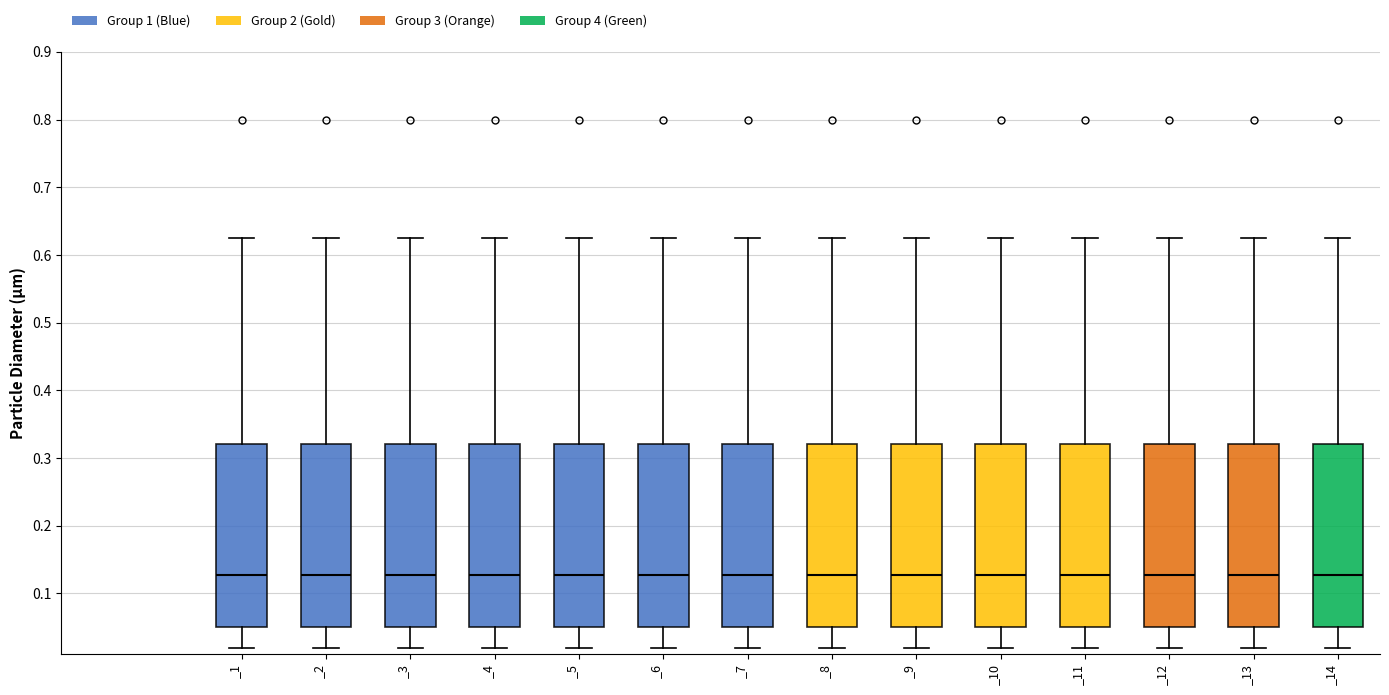

Reading left to right, read every box against the y-axis: the position of its median line, the range the box covers, and the ends of its whiskers. The values are not printed on the chart, so give them approximately, as read against the axis.

_1: median 0.13, box 0.05 to 0.32, whiskers 0.02 to 0.63
_2: median 0.13, box 0.05 to 0.32, whiskers 0.02 to 0.63
_3: median 0.13, box 0.05 to 0.32, whiskers 0.02 to 0.63
_4: median 0.13, box 0.05 to 0.32, whiskers 0.02 to 0.63
_5: median 0.13, box 0.05 to 0.32, whiskers 0.02 to 0.63
_6: median 0.13, box 0.05 to 0.32, whiskers 0.02 to 0.63
_7: median 0.13, box 0.05 to 0.32, whiskers 0.02 to 0.63
_8: median 0.13, box 0.05 to 0.32, whiskers 0.02 to 0.63
_9: median 0.13, box 0.05 to 0.32, whiskers 0.02 to 0.63
_10: median 0.13, box 0.05 to 0.32, whiskers 0.02 to 0.63
_11: median 0.13, box 0.05 to 0.32, whiskers 0.02 to 0.63
_12: median 0.13, box 0.05 to 0.32, whiskers 0.02 to 0.63
_13: median 0.13, box 0.05 to 0.32, whiskers 0.02 to 0.63
_14: median 0.13, box 0.05 to 0.32, whiskers 0.02 to 0.63